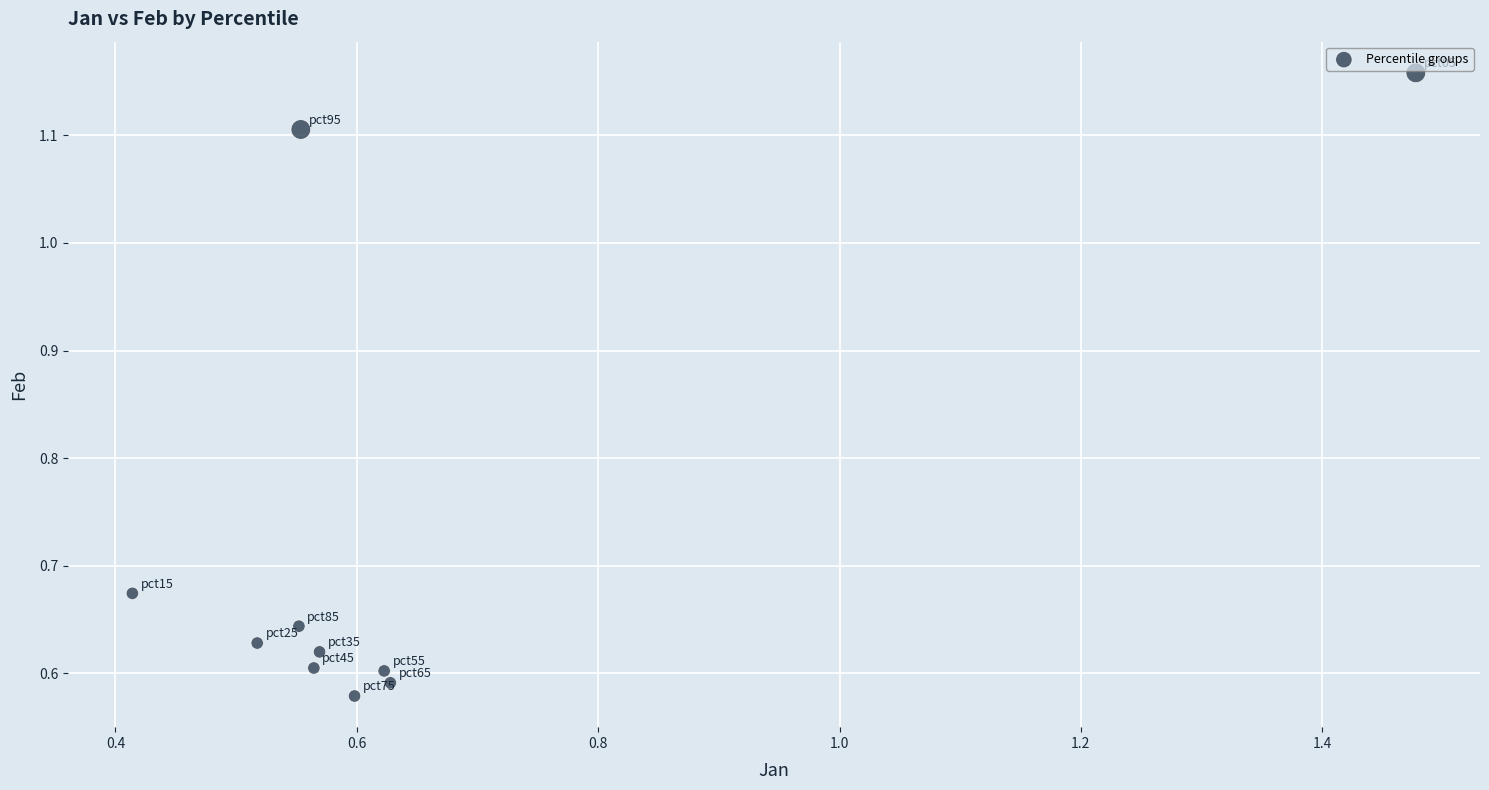

What is the range of X values (max minus min)?

1.1